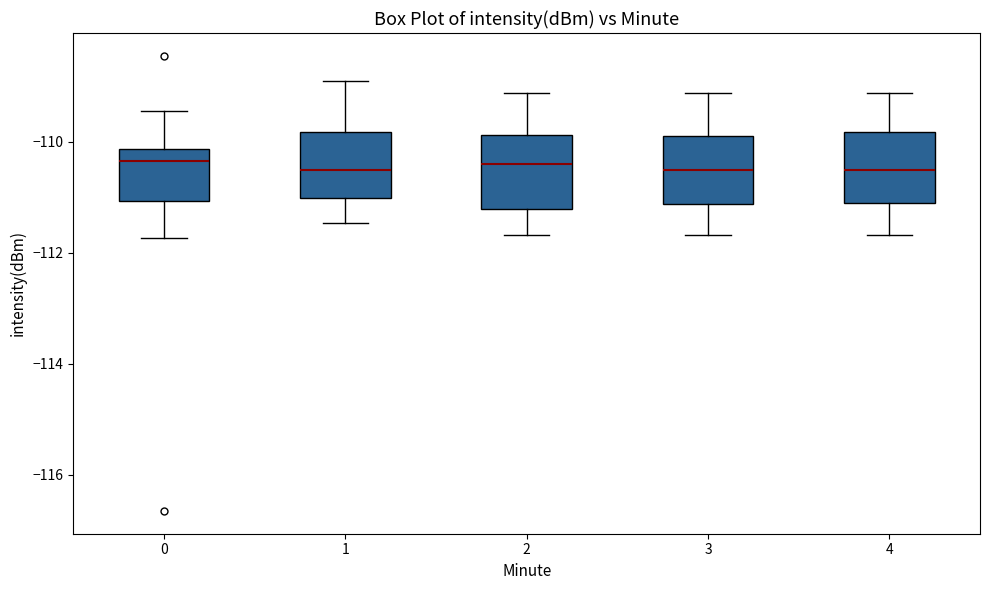

Reading left to right, transcribe this box plot: for each box, give where its median line is, the range the box spans, and where its two whiskers end, as read against the y-axis. The values are not printed on the chart, so give them approximately, as read against the axis.

0: median -110.4, box -111.0 to -110.2, whiskers -111.8 to -109.4
1: median -110.6, box -111.0 to -109.8, whiskers -111.4 to -108.8
2: median -110.4, box -111.2 to -109.8, whiskers -111.6 to -109.2
3: median -110.6, box -111.2 to -109.8, whiskers -111.6 to -109.2
4: median -110.6, box -111.0 to -109.8, whiskers -111.6 to -109.2